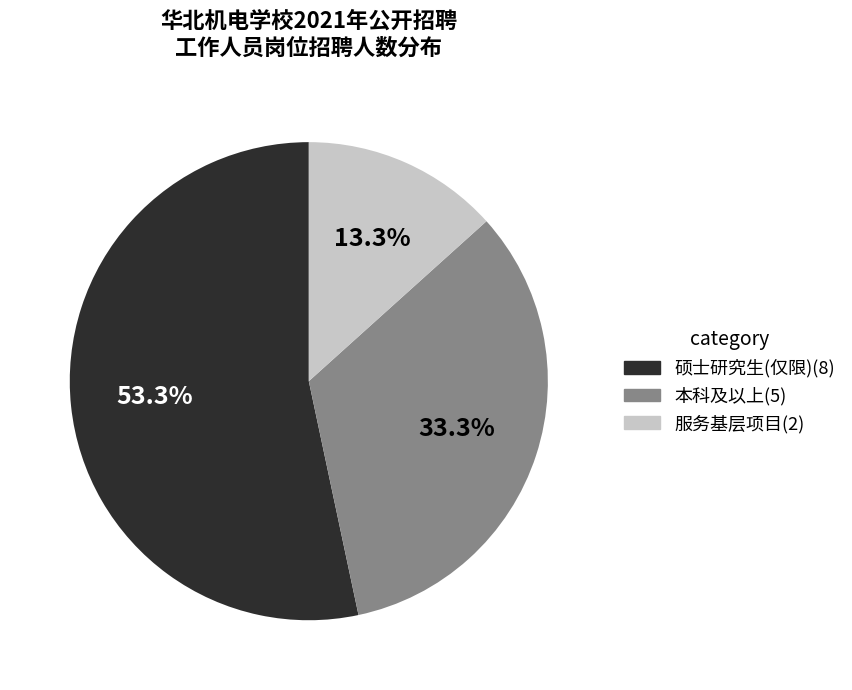

Does any single category account for the majority?

Yes